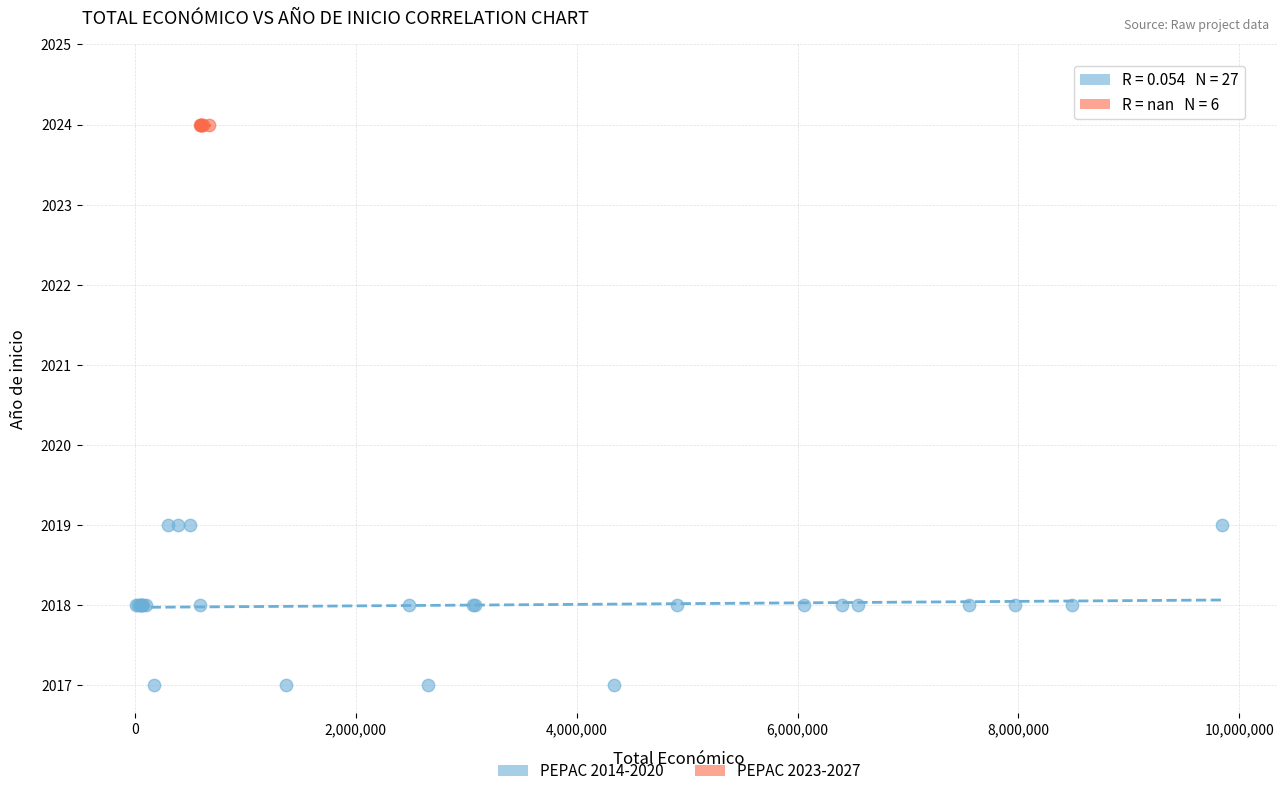

Which series contains the lowest Y value?

PEPAC 2014-2020